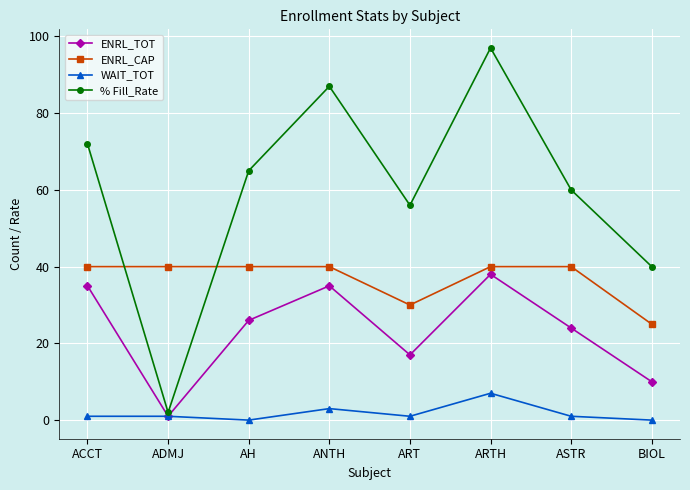

Reading left to right, extract all data points from this chart.

ENRL_TOT: 35	1	26	35	17	38	24	10
ENRL_CAP: 40	40	40	40	30	40	40	25
WAIT_TOT: 1	1	0	3	1	7	1	0
% Fill_Rate: 72	2	65	87	56	97	60	40